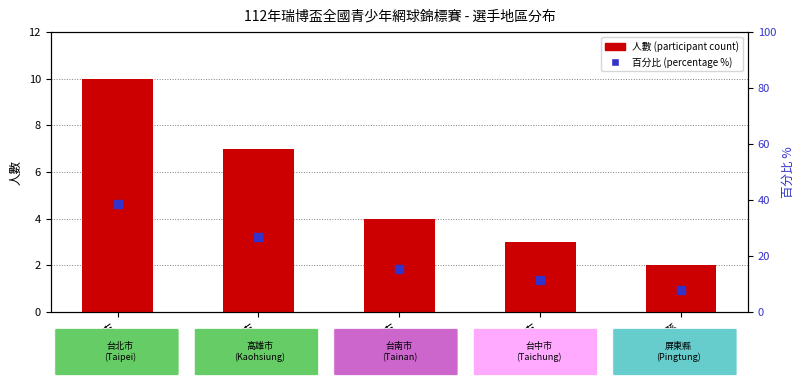

What is the total value across all series at 台中市?

14.5